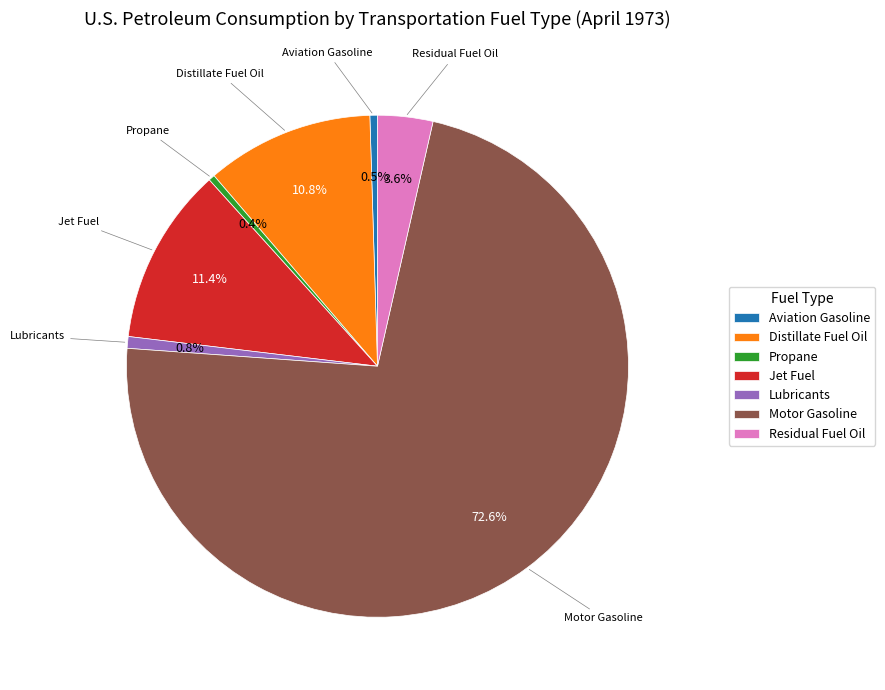

Which slice is the largest?

Motor Gasoline